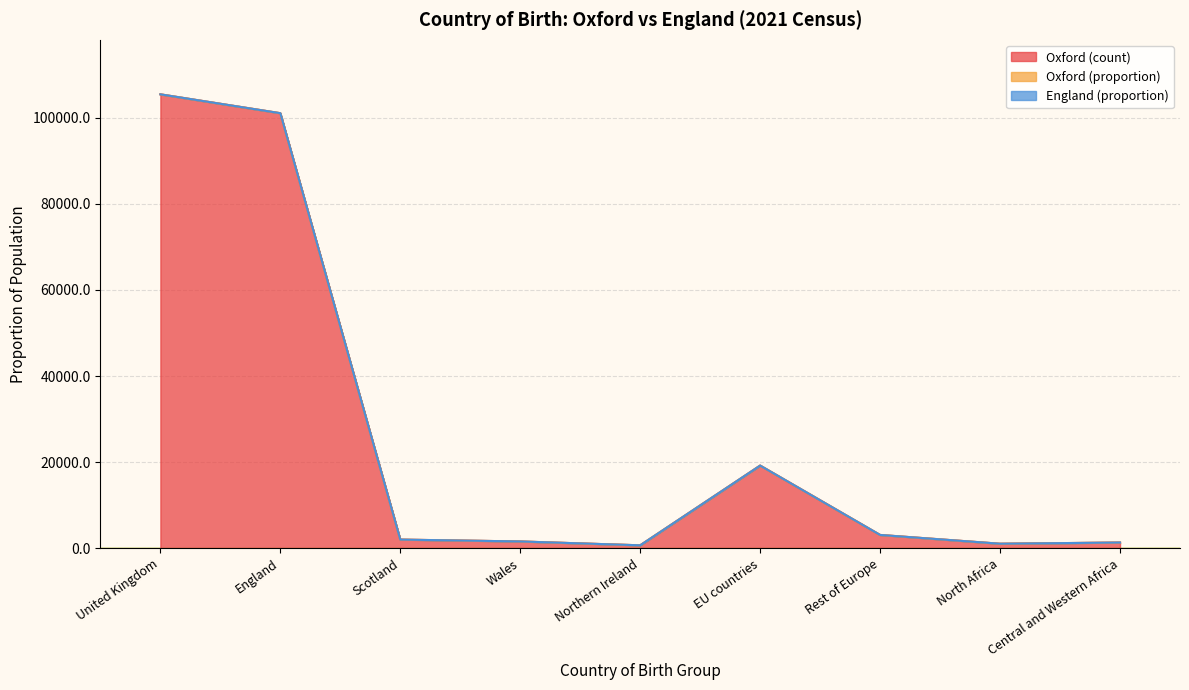

What is the highest value of the Oxford (count) series?

105387.0